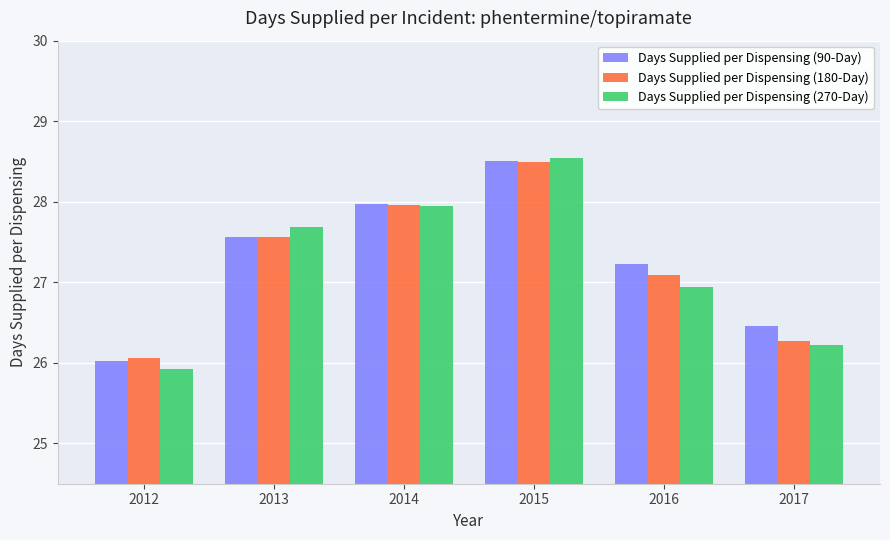

What is the highest value of the Days Supplied per Dispensing (180-Day) series?

28.5